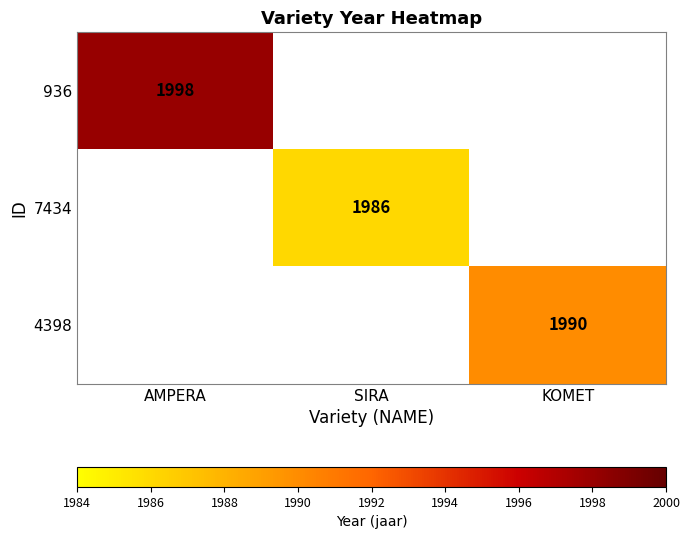

True or false: 936 has a value of 980 at AMPERA.

False